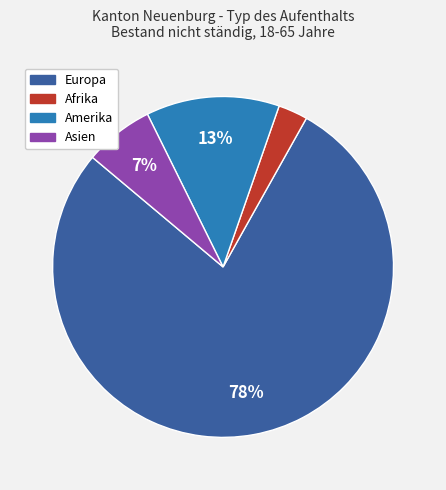

Which has a higher value, Afrika or Amerika?

Amerika